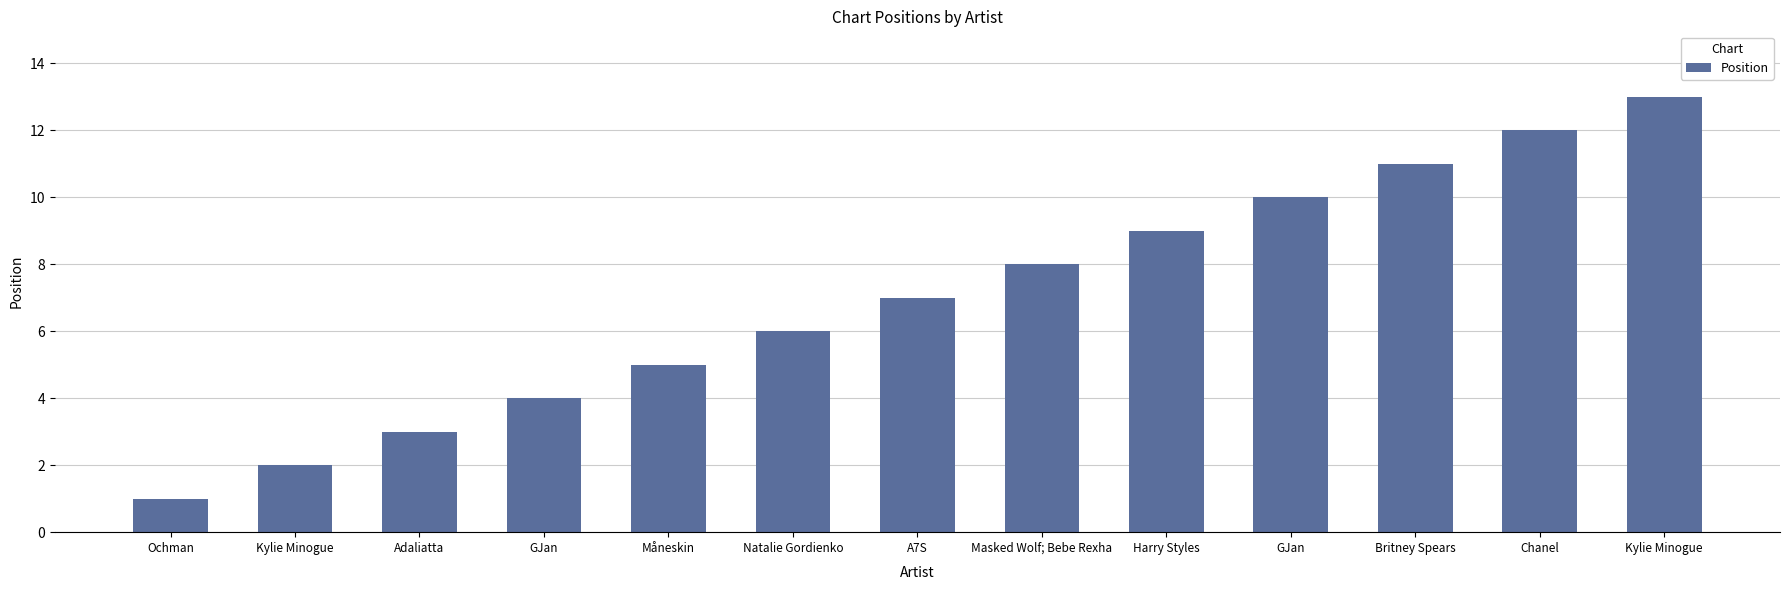

Are the bars horizontal?

No